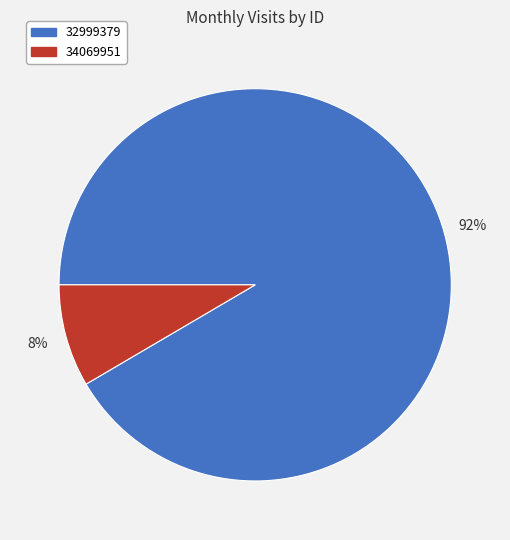

Rank the categories by value from lowest to highest.

34069951, 32999379